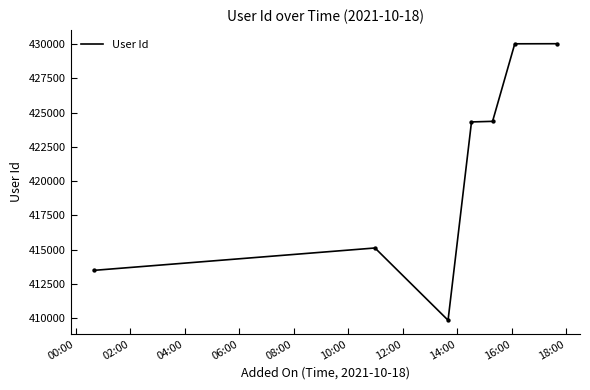

True or false: there are more than 0 points higher than both neighbors.

True